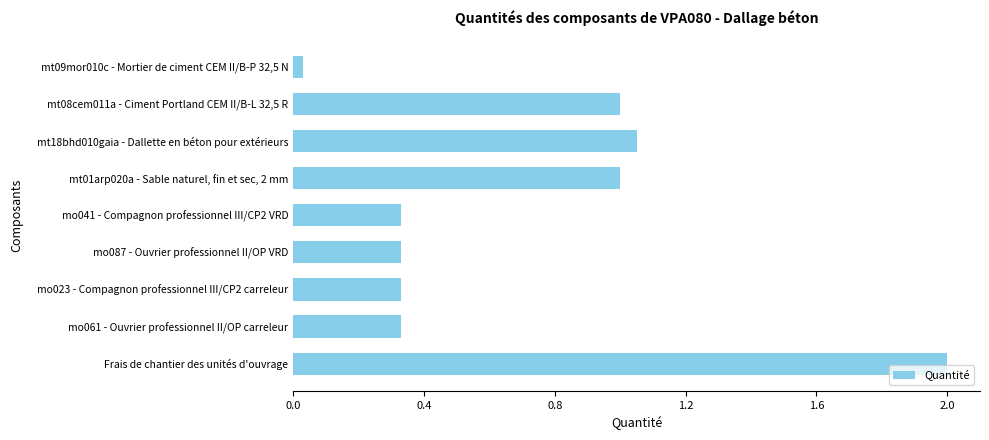

What is the change in value from mt08cem011a - Ciment Portland CEM II/B-L 32,5 R to mo061 - Ouvrier professionnel II/OP carreleur?

-0.7